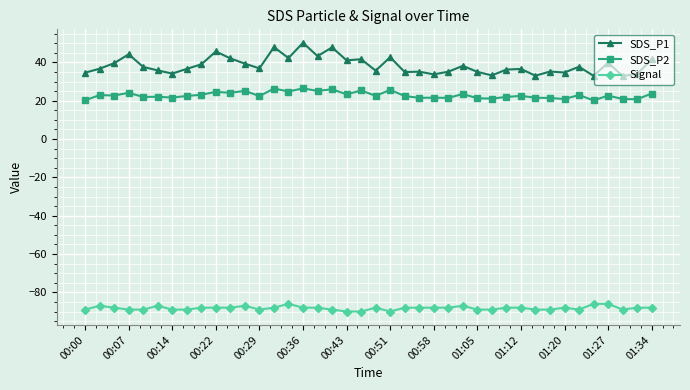

Which series has the widest spread of values?

SDS_P1